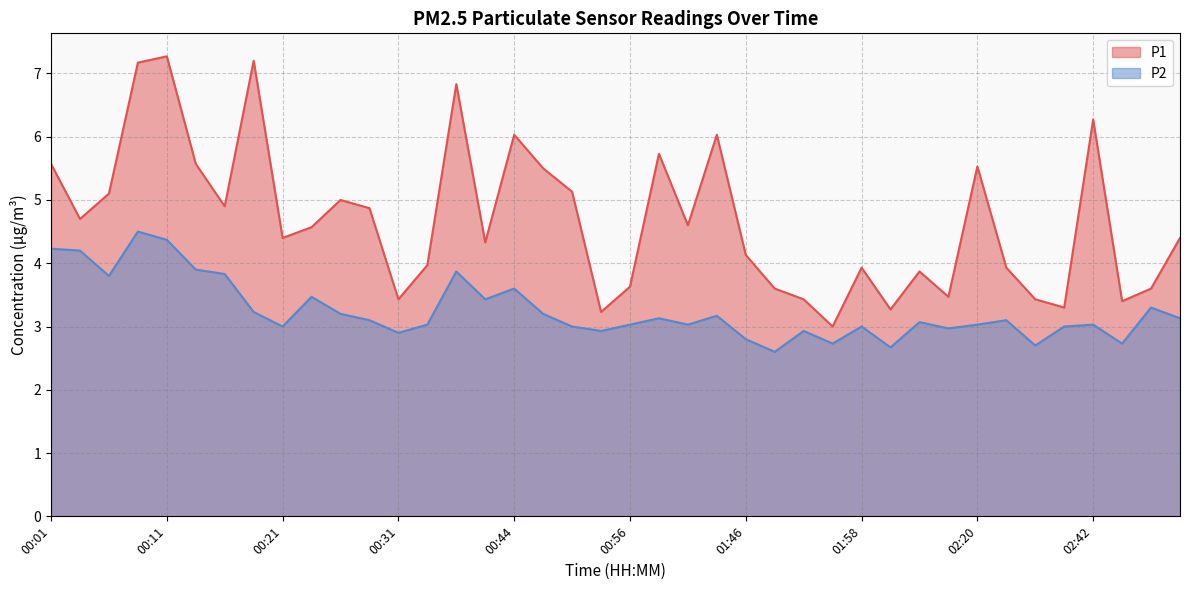

At 00:08, list the series in order from smallest to largest.

P2, P1